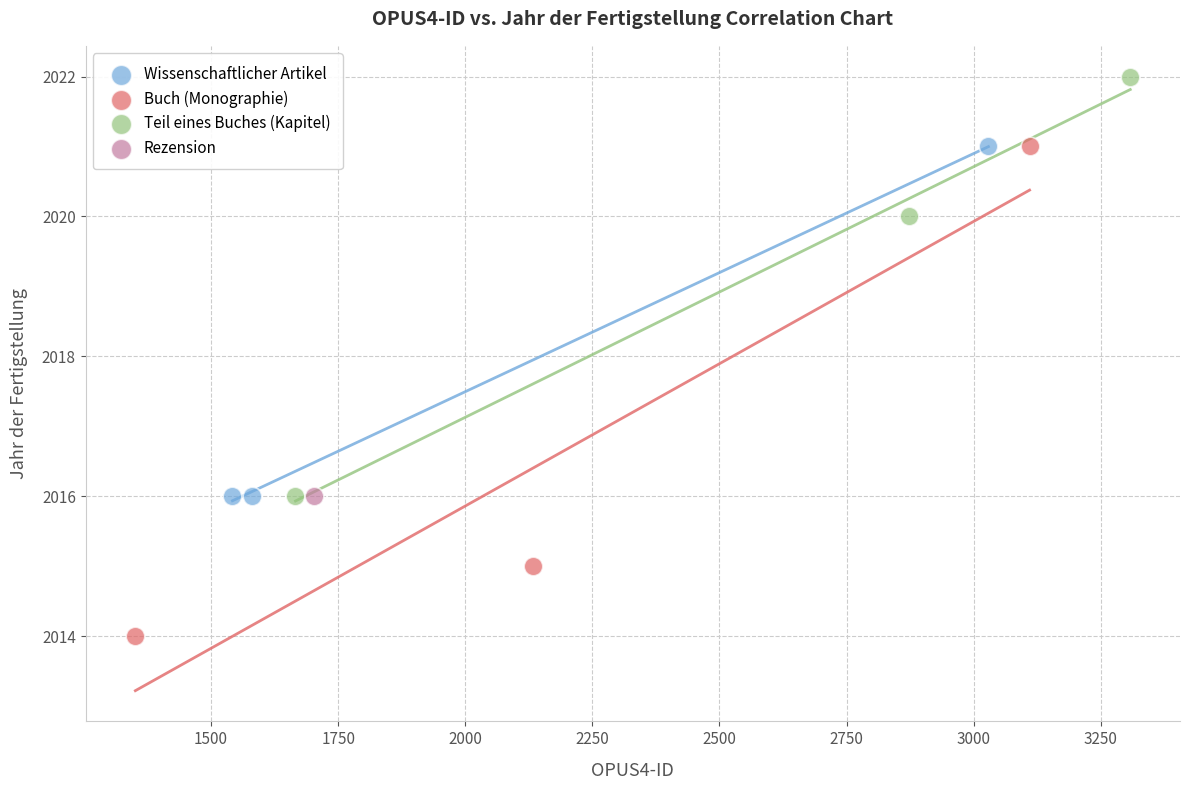

Which series reaches the maximum Y coordinate?

Teil eines Buches (Kapitel)